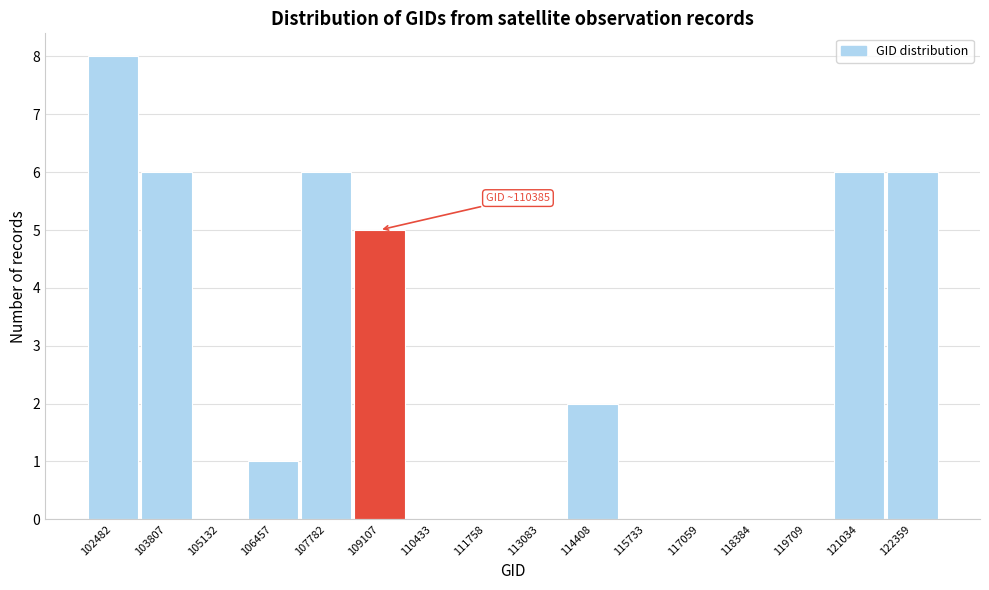

Reading left to right, extract all data points from this chart.

102482=8	103807=6	105132=0	106457=1	107782=6	109107=5	110433=0	111758=0	113083=0	114408=2	115733=0	117059=0	118384=0	119709=0	121034=6	122359=6